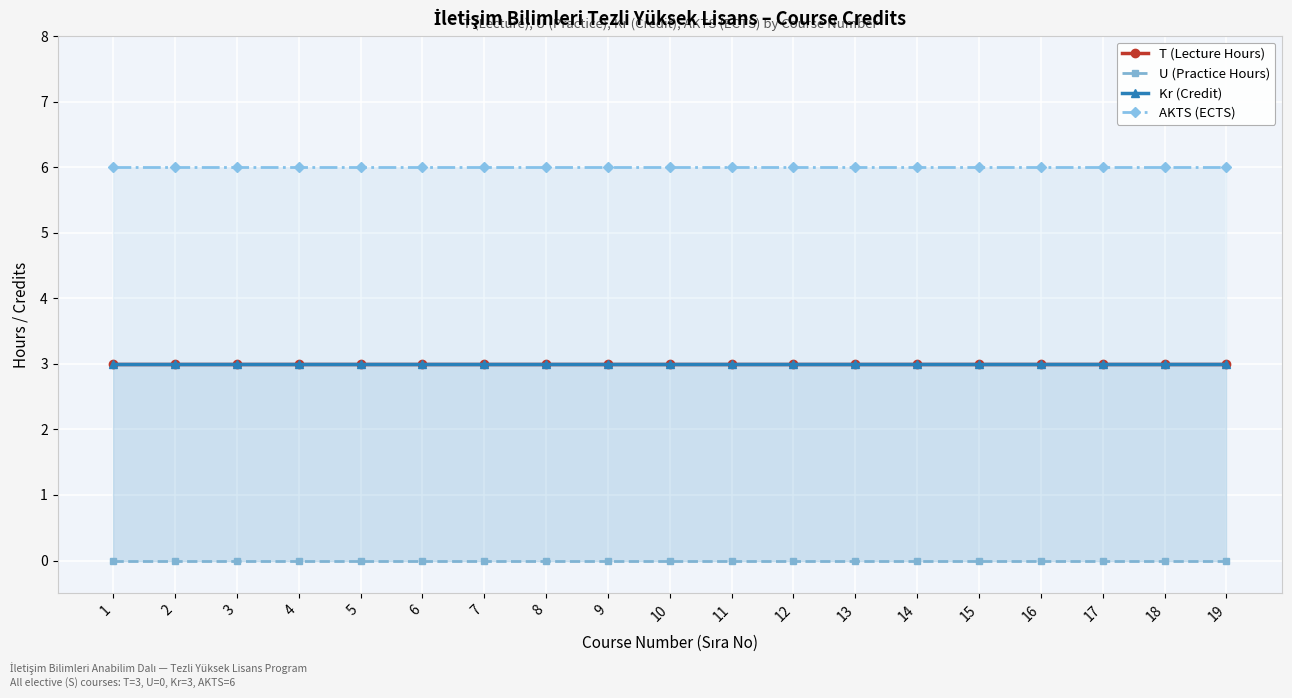

What is the maximum value for Kr (Credit)?

3